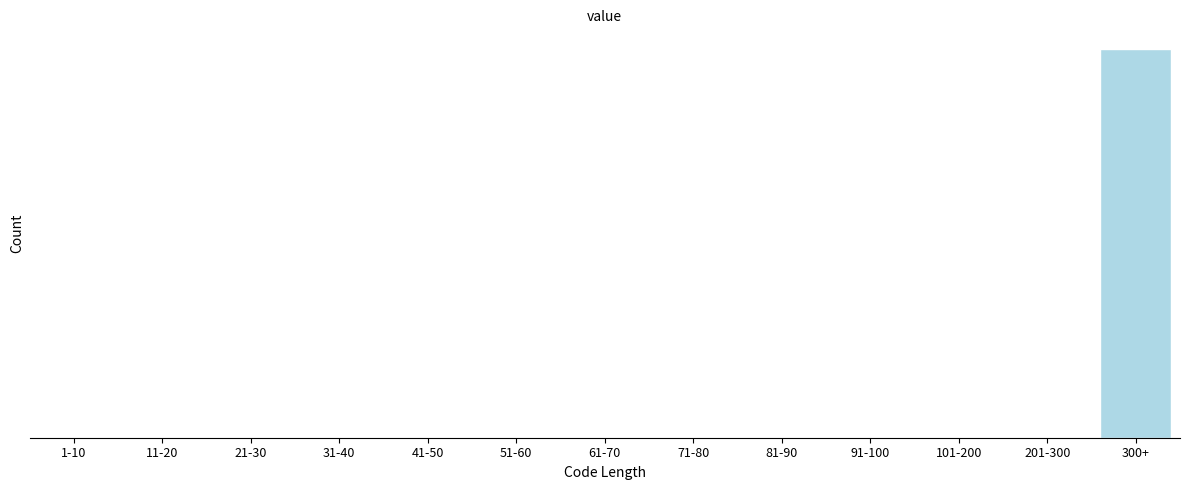

Are the bars horizontal?

No